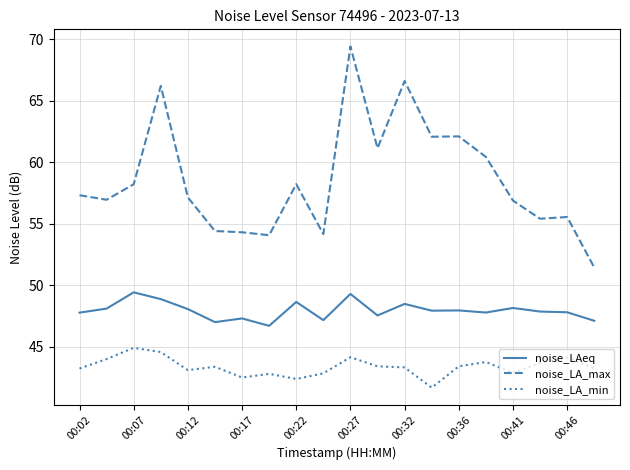

What is the difference between the maximum and minimum values in the noise_LA_max series?

18.0